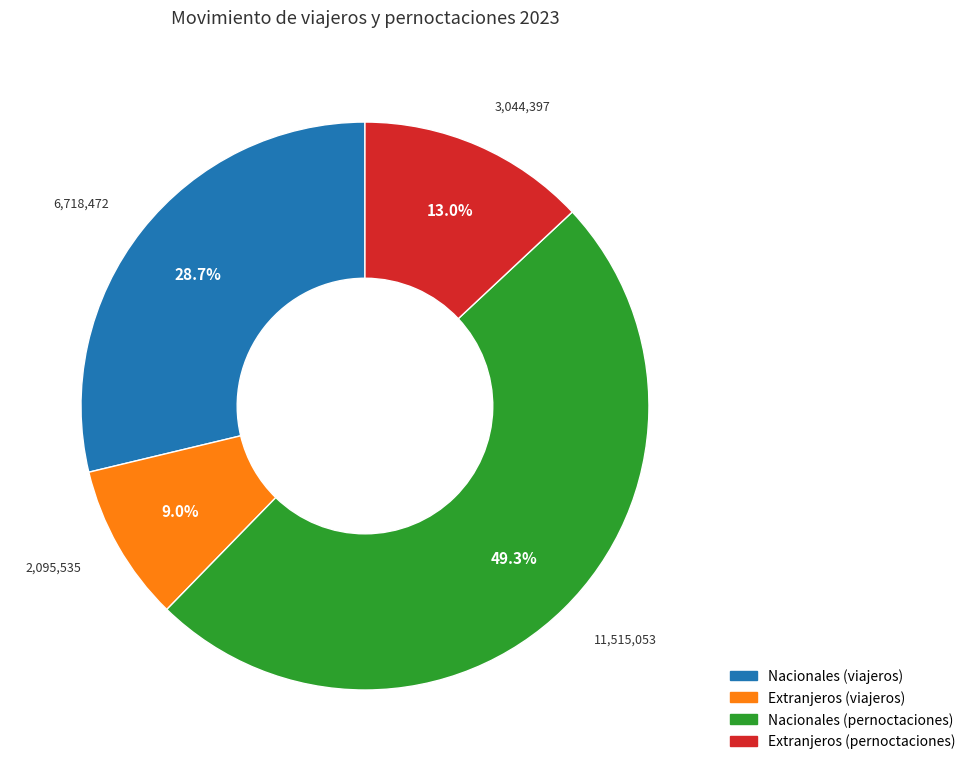

To the nearest percent, what portion does Nacionales (viajeros) represent?

29%